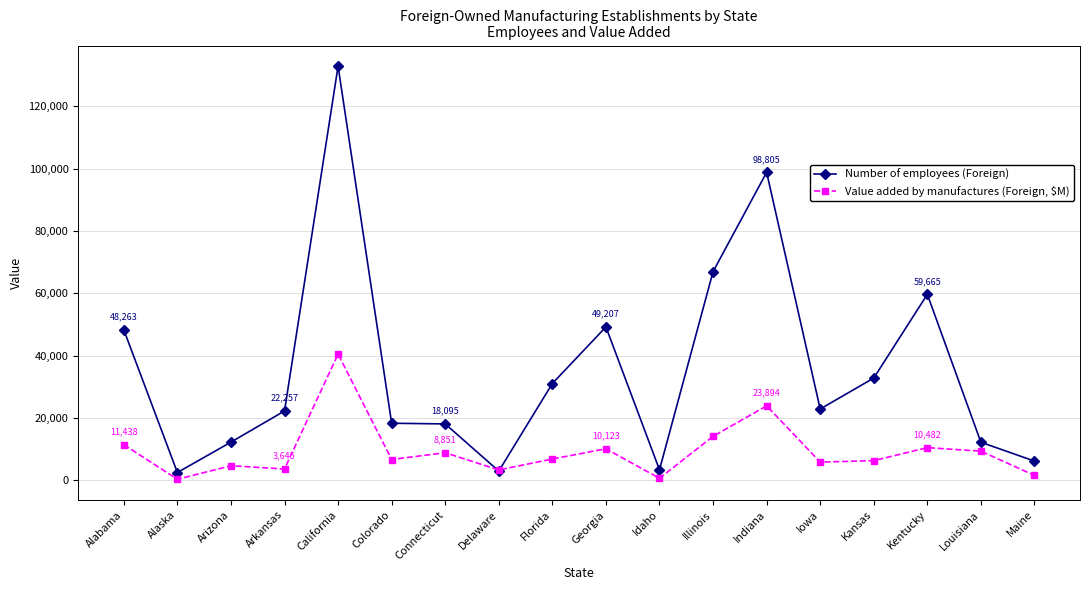

True or false: Number of employees (Foreign) has a value of 12248 at Arizona.

True